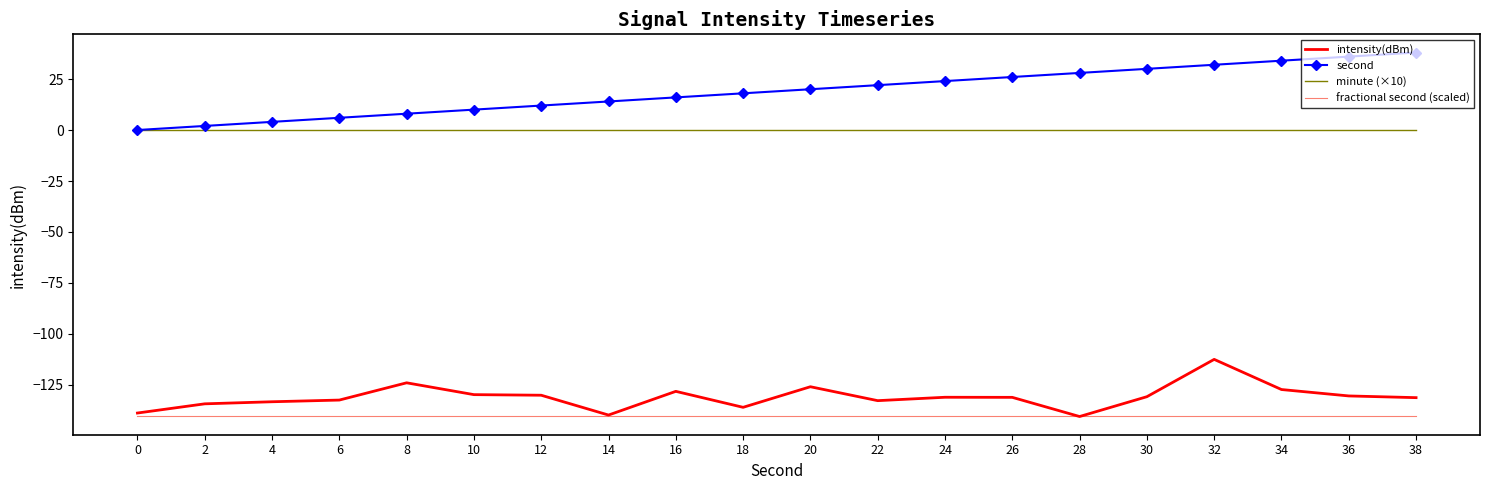

The value of minute (×10) at 20 is 0.0. True or false?

True